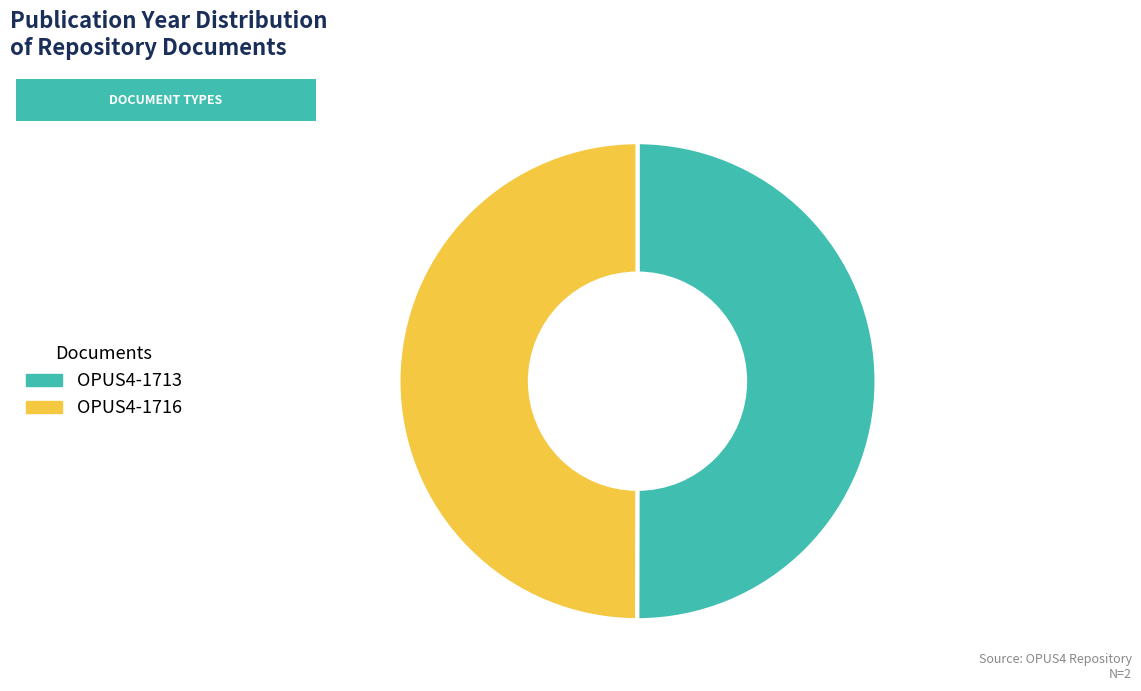

To the nearest percent, what is the combined percentage of OPUS4-1713 and OPUS4-1716?

100%